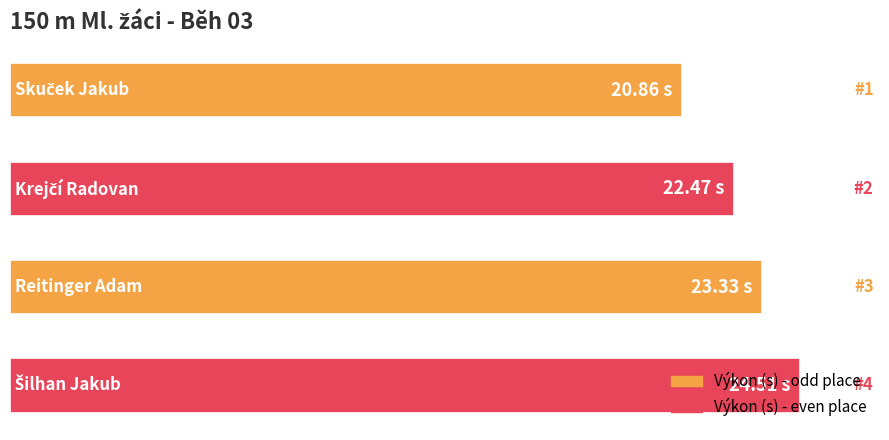

Are the bars horizontal?

Yes